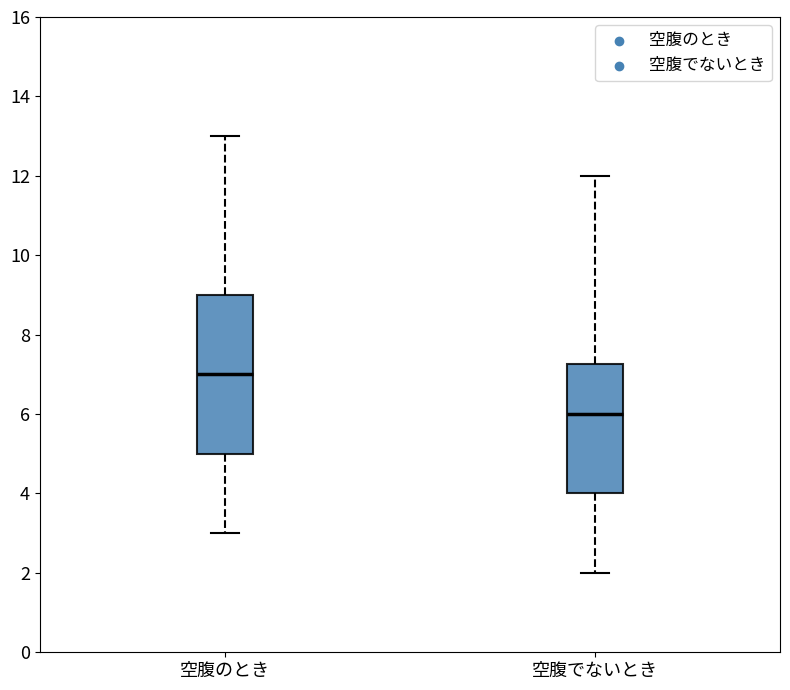

Where does the lower whisker of the box for 空腹のとき end on the y-axis? The values are not printed on the chart, so give them approximately, as read against the axis.

3.0